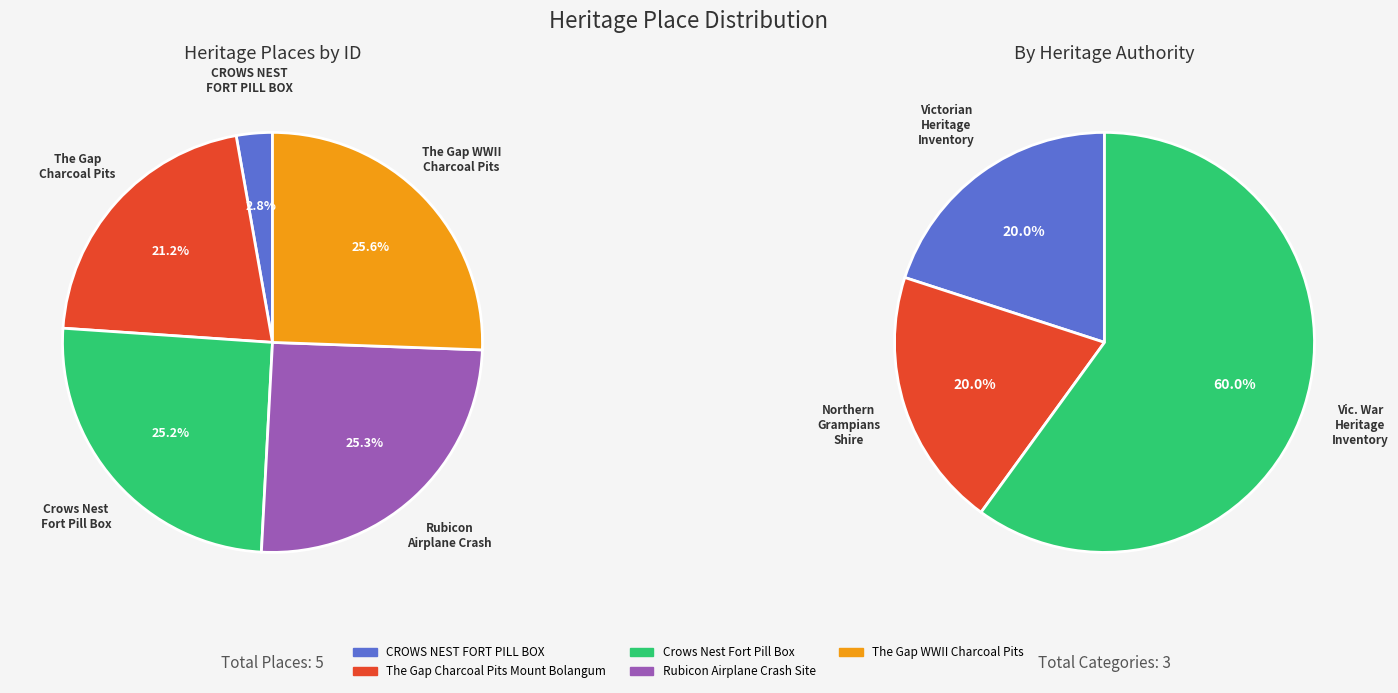

To the nearest percent, what percentage of the pie is The Gap WWII Charcoal Pits?

26%